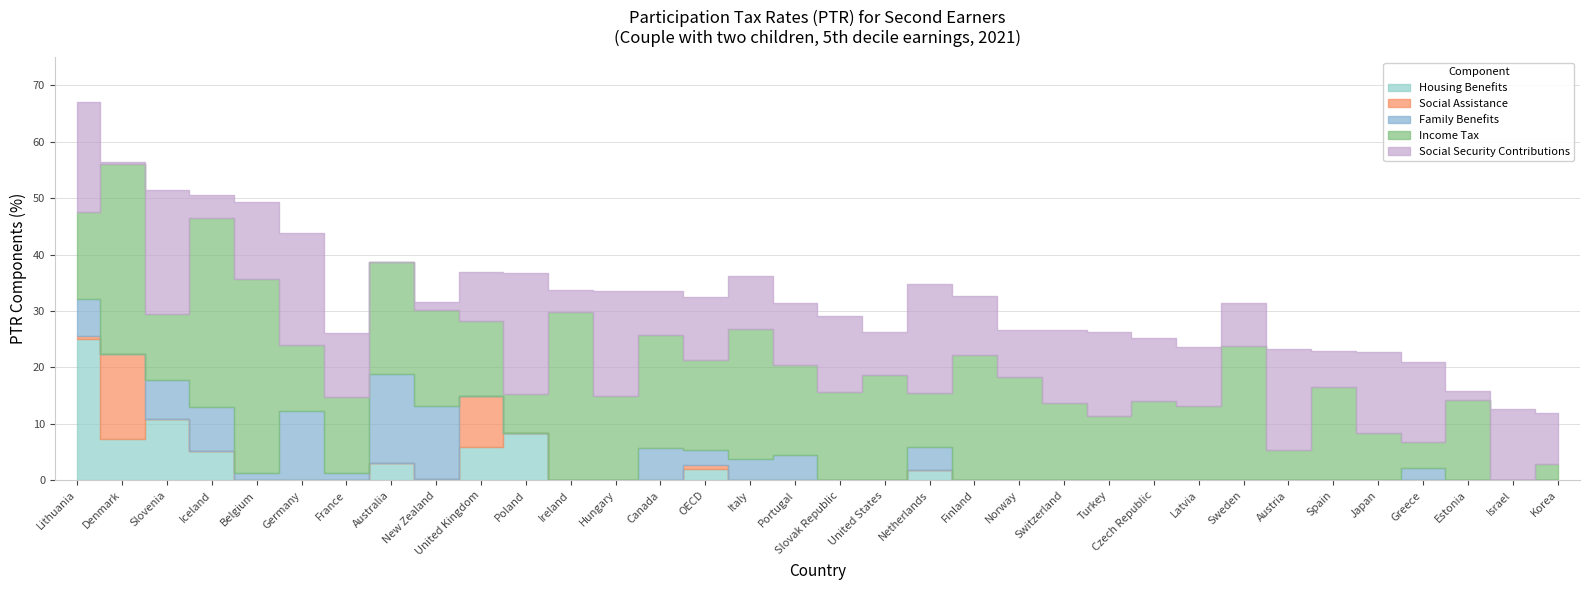

The value of Income Tax at United States is 18.6. True or false?

True